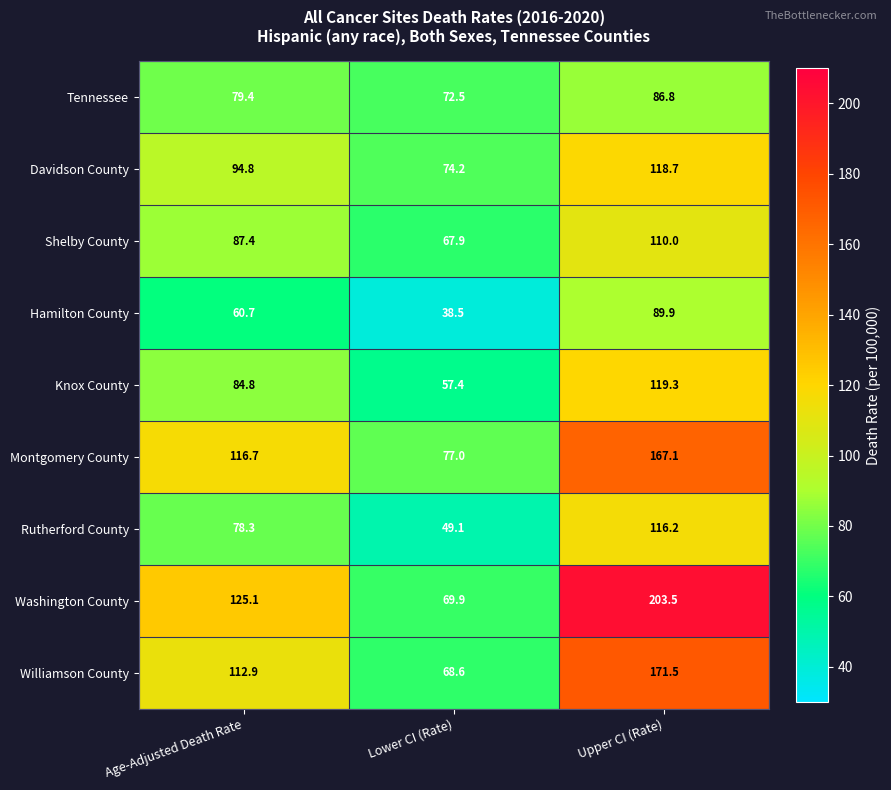

What is the difference between the maximum and second lowest values in the Davidson County series?

23.9